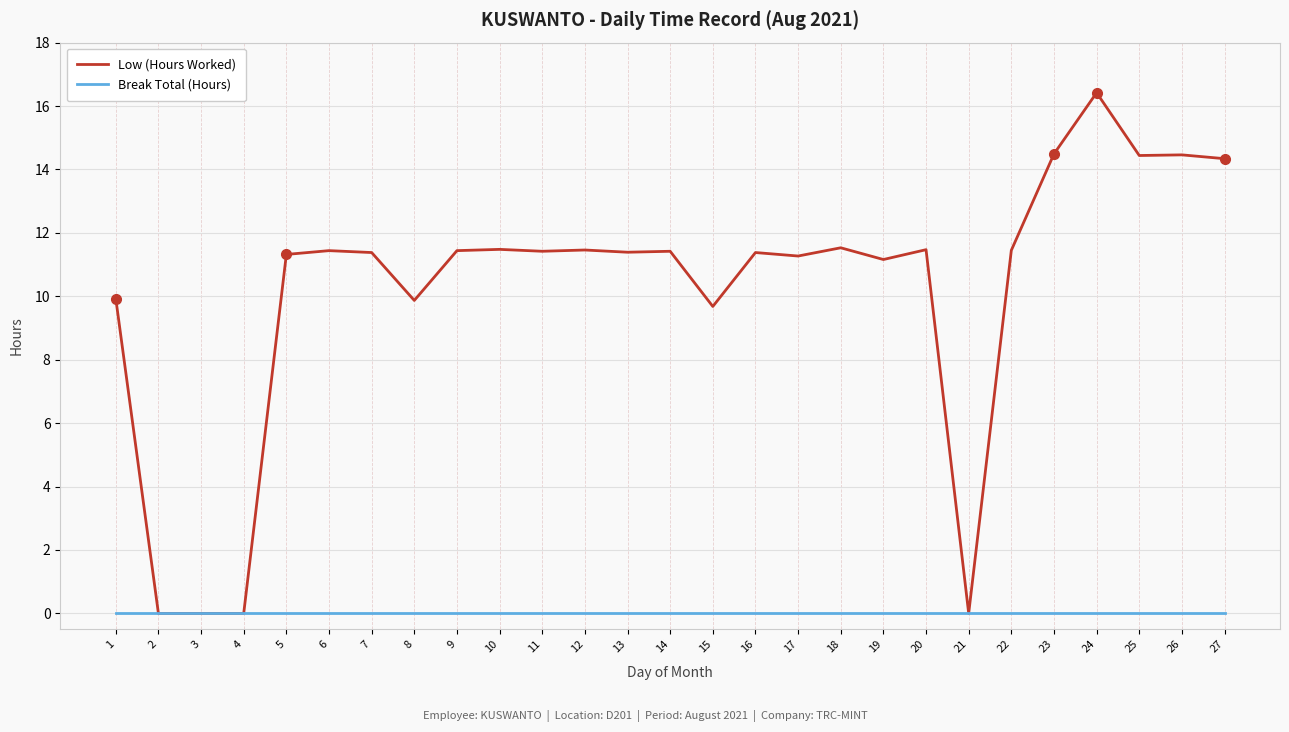

What is the sum of all Low (Hours Worked) values?

274.6